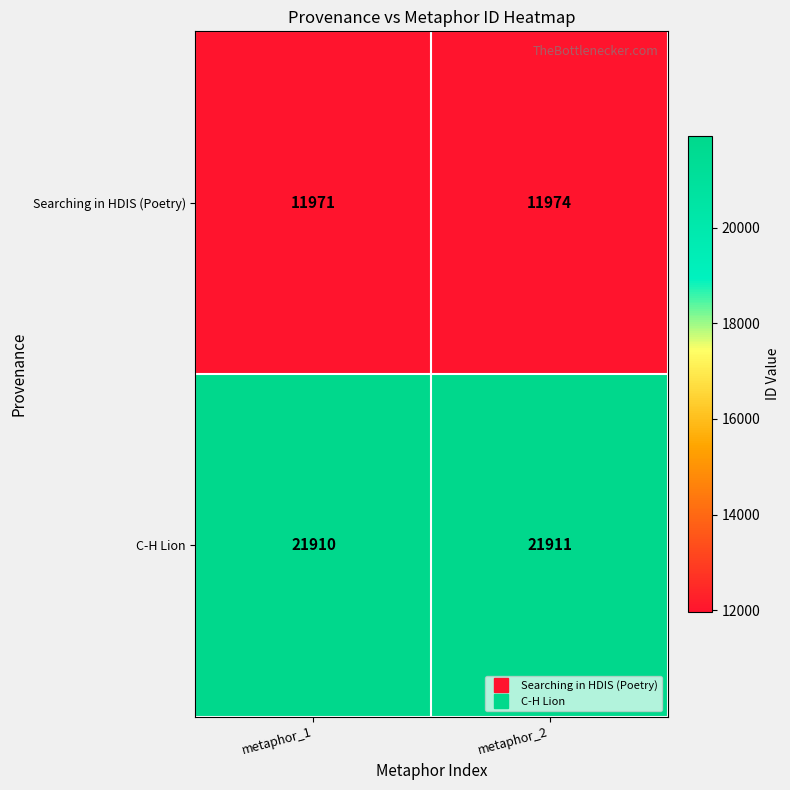

What value does the Searching in HDIS (Poetry) series have at metaphor_1?

11971